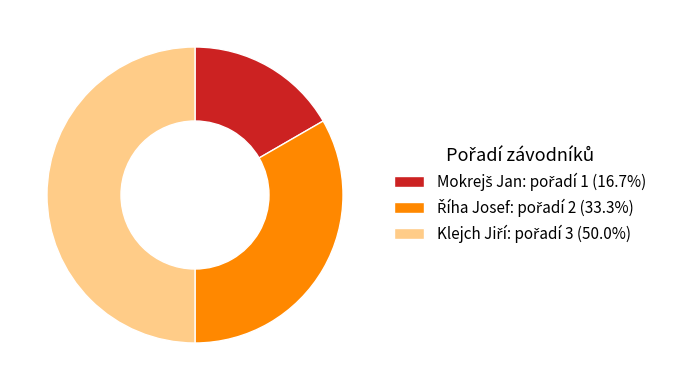

True or false: Mokrejš Jan accounts for 17% of the total.

True